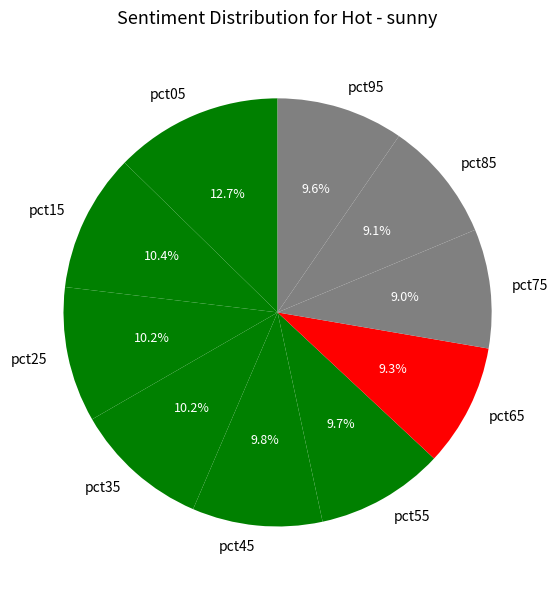

What percentage is the pct15 slice, to the nearest percent?

10%